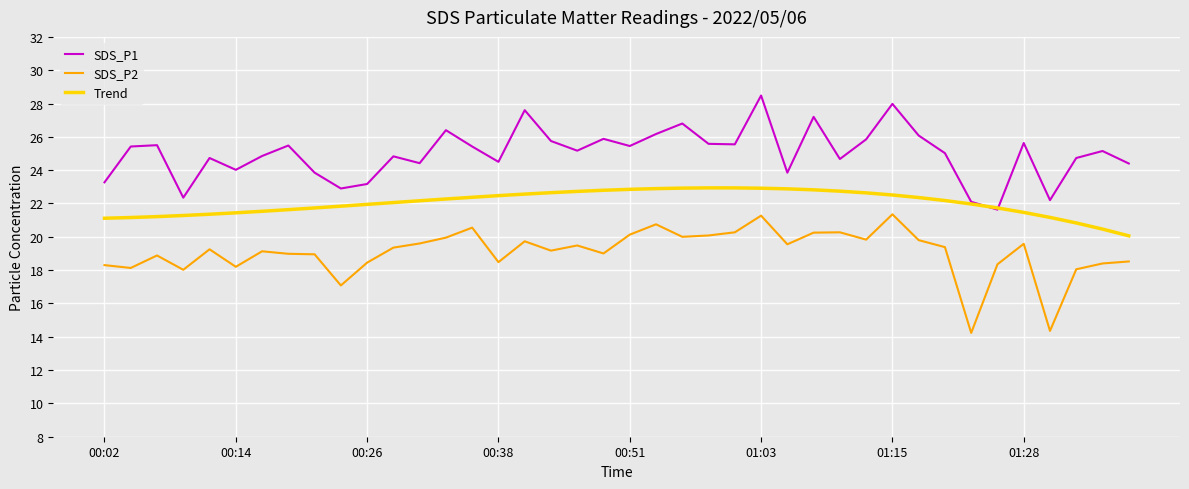

What is the greatest value displayed?

28.5